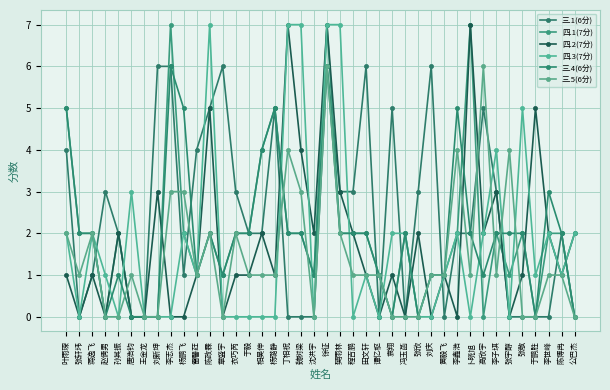

In 三.1(6分), how many points are lower than both neighbors (excluding endpoints)?

5